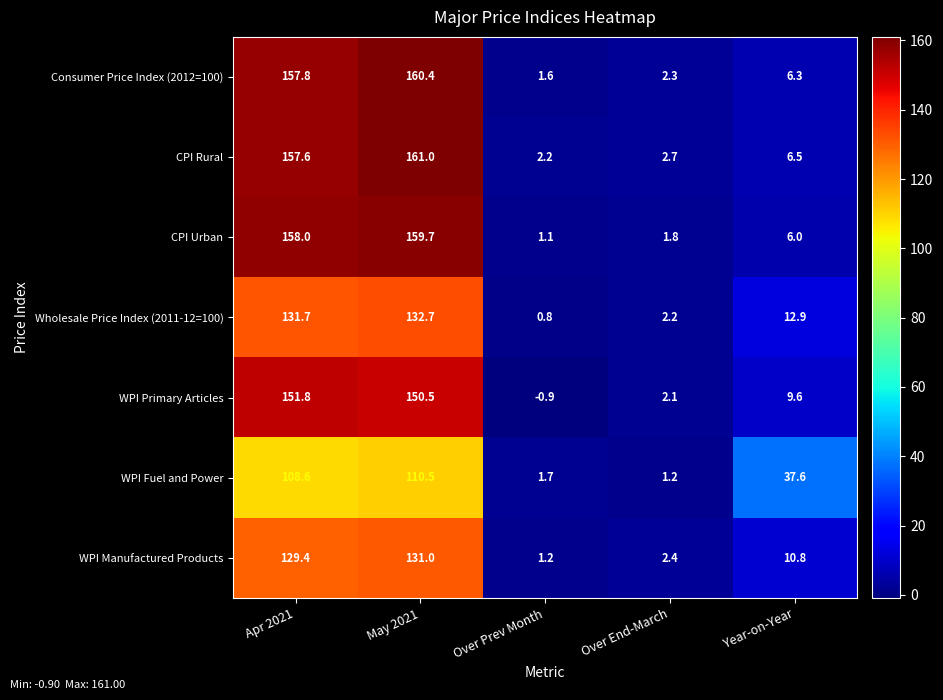

Between Apr 2021 and May 2021, which series saw the biggest shift?

CPI Rural